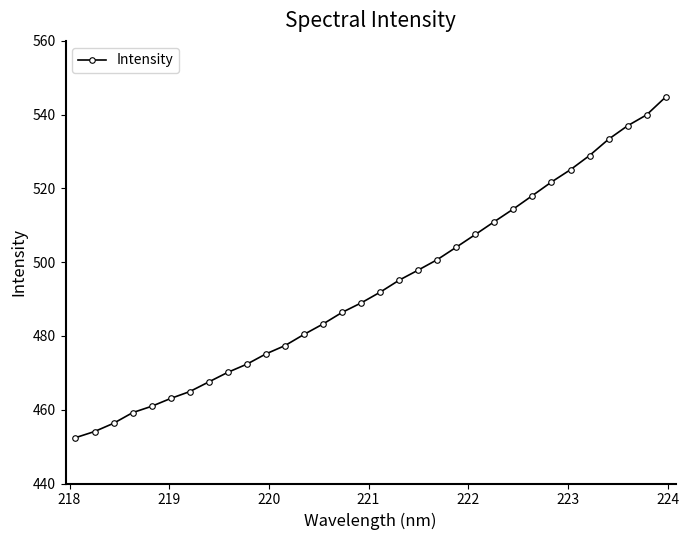

What is the difference between the maximum and minimum values?

92.3